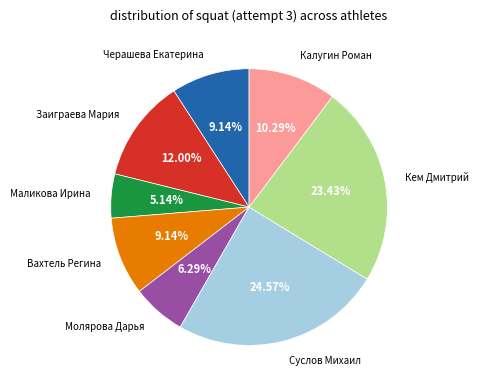

Does any single category account for the majority?

No